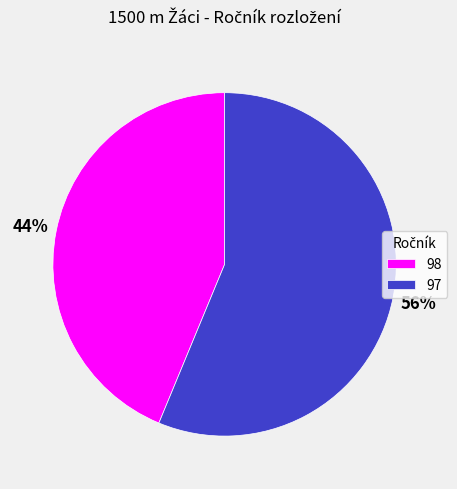

Between 98 and 97, which is larger?

97